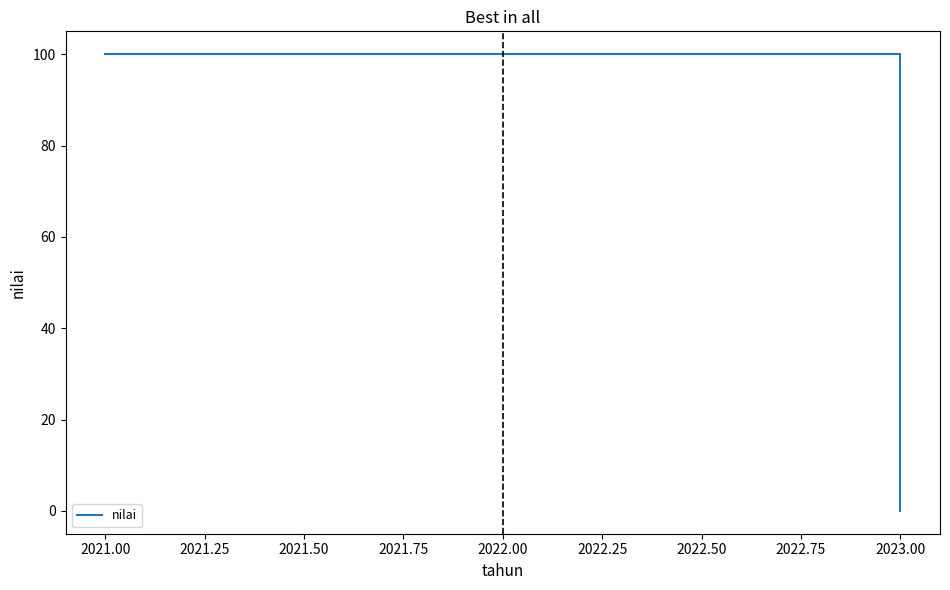

Approximately how many times larger is the value at 2022.00 compared to 2021.00?

1.0